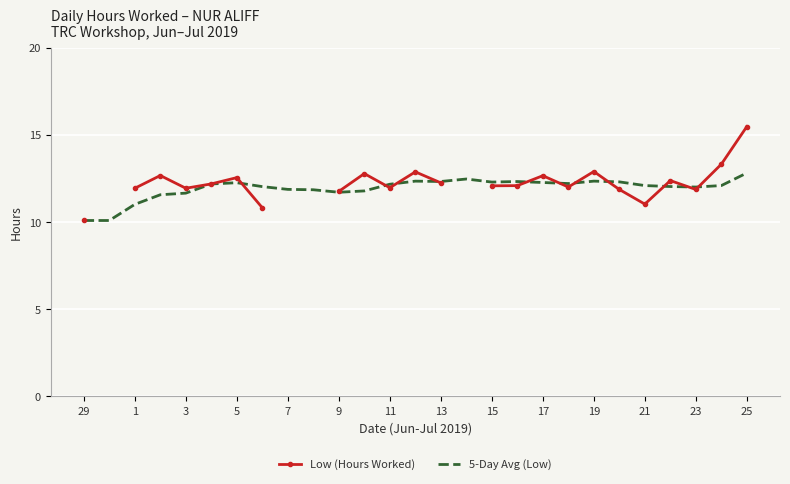

The 5-Day Avg (Low) series shows 10.1 at 29. True or false?

True